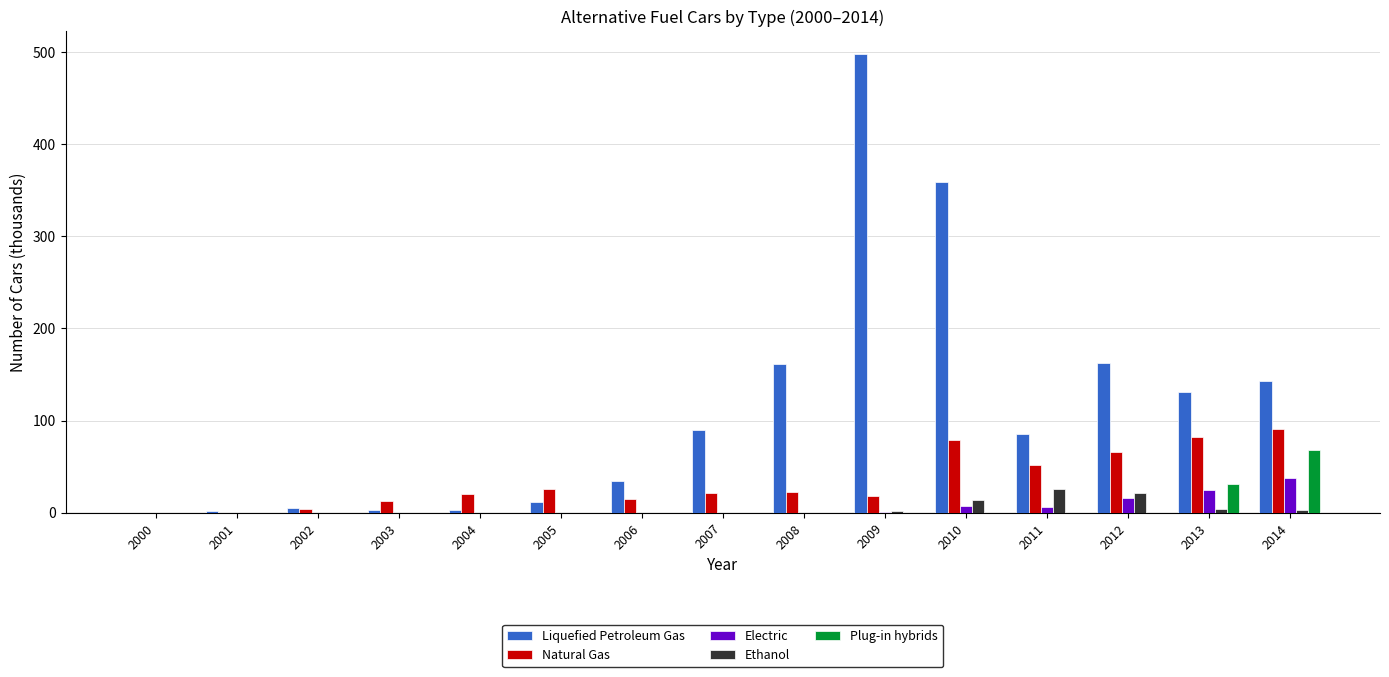

Is it true that Plug-in hybrids equals 35.4 at 2012?

False